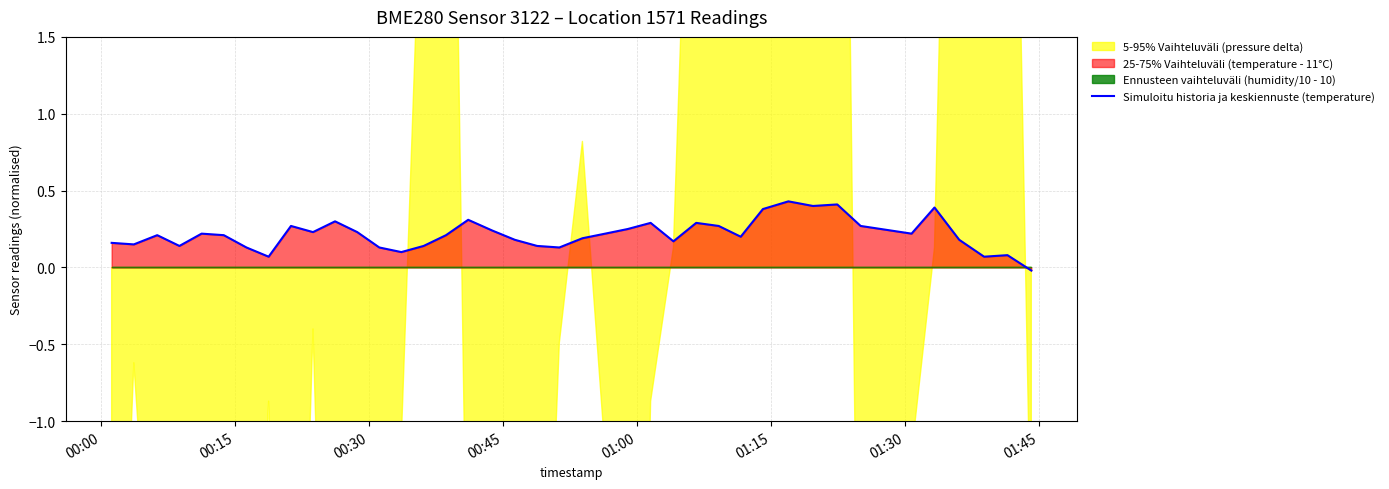

What is the sum of all values?

8.6